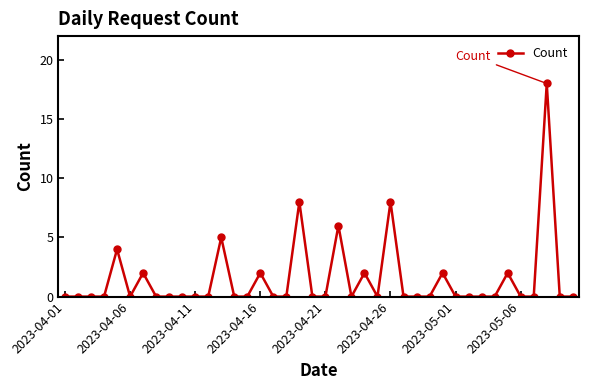

How many lines are shown in the chart?

1